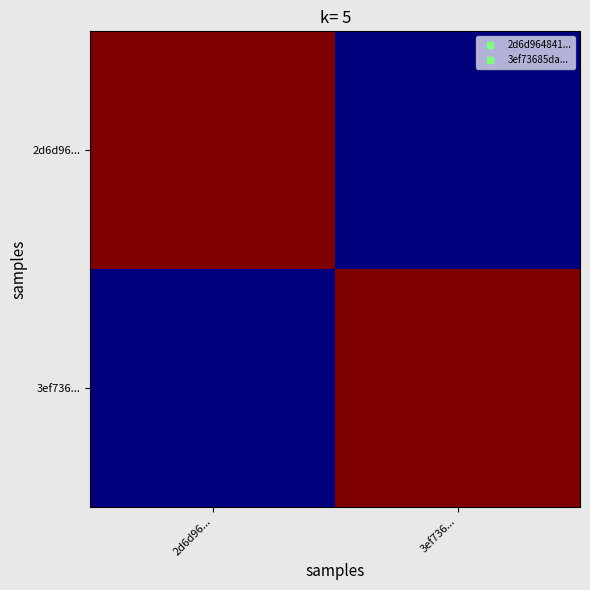

How many categories are shown in the chart?

2